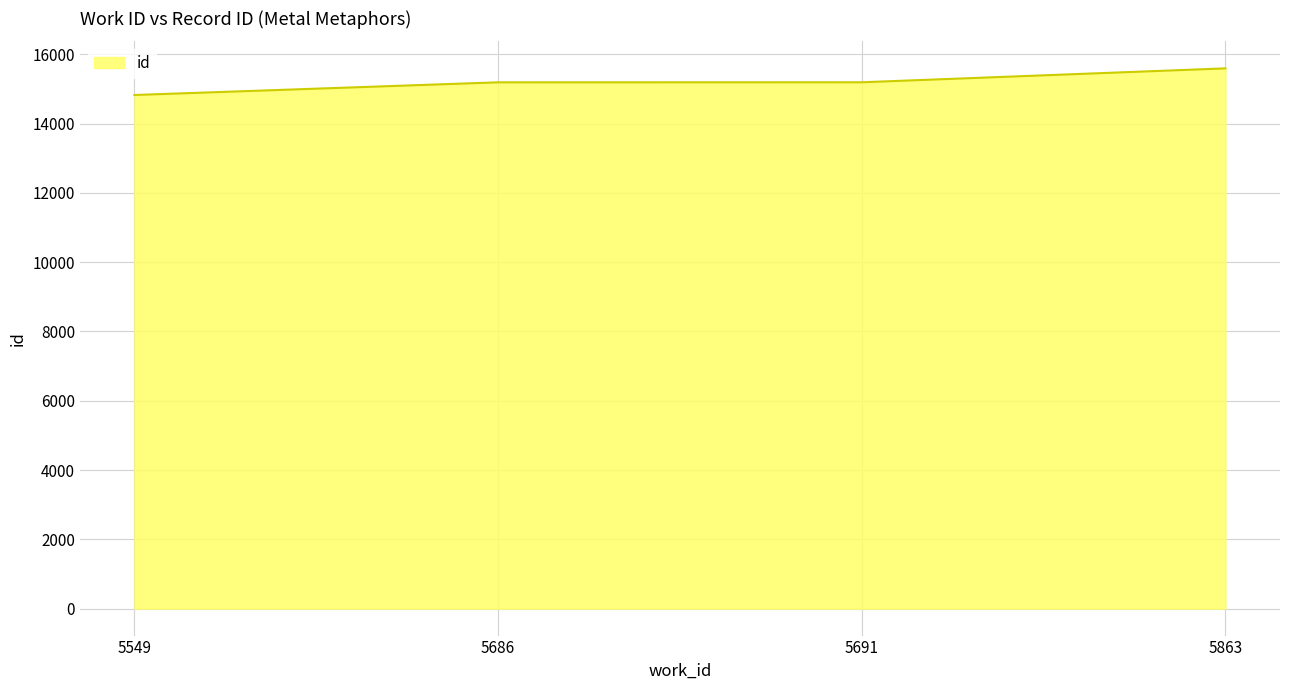

At which category does the chart reach its minimum across all series?

5549